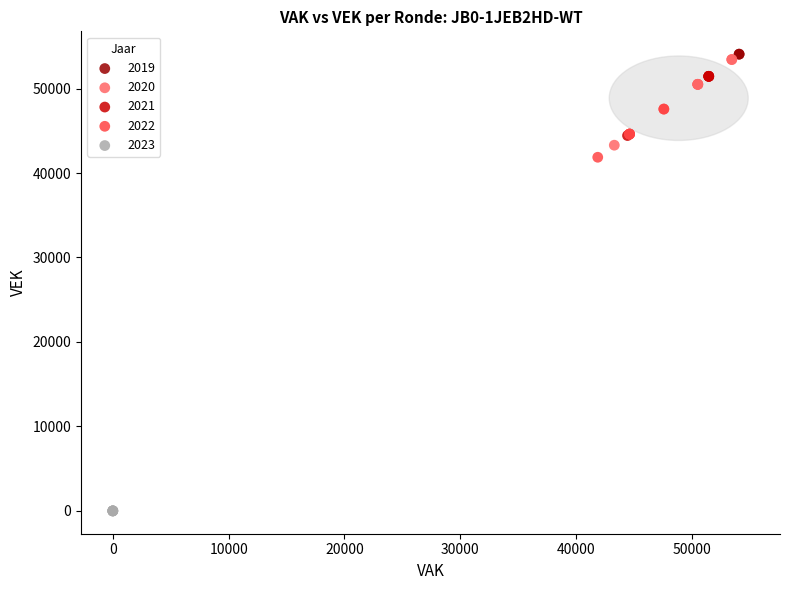

Which series contains the lowest Y value?

2023